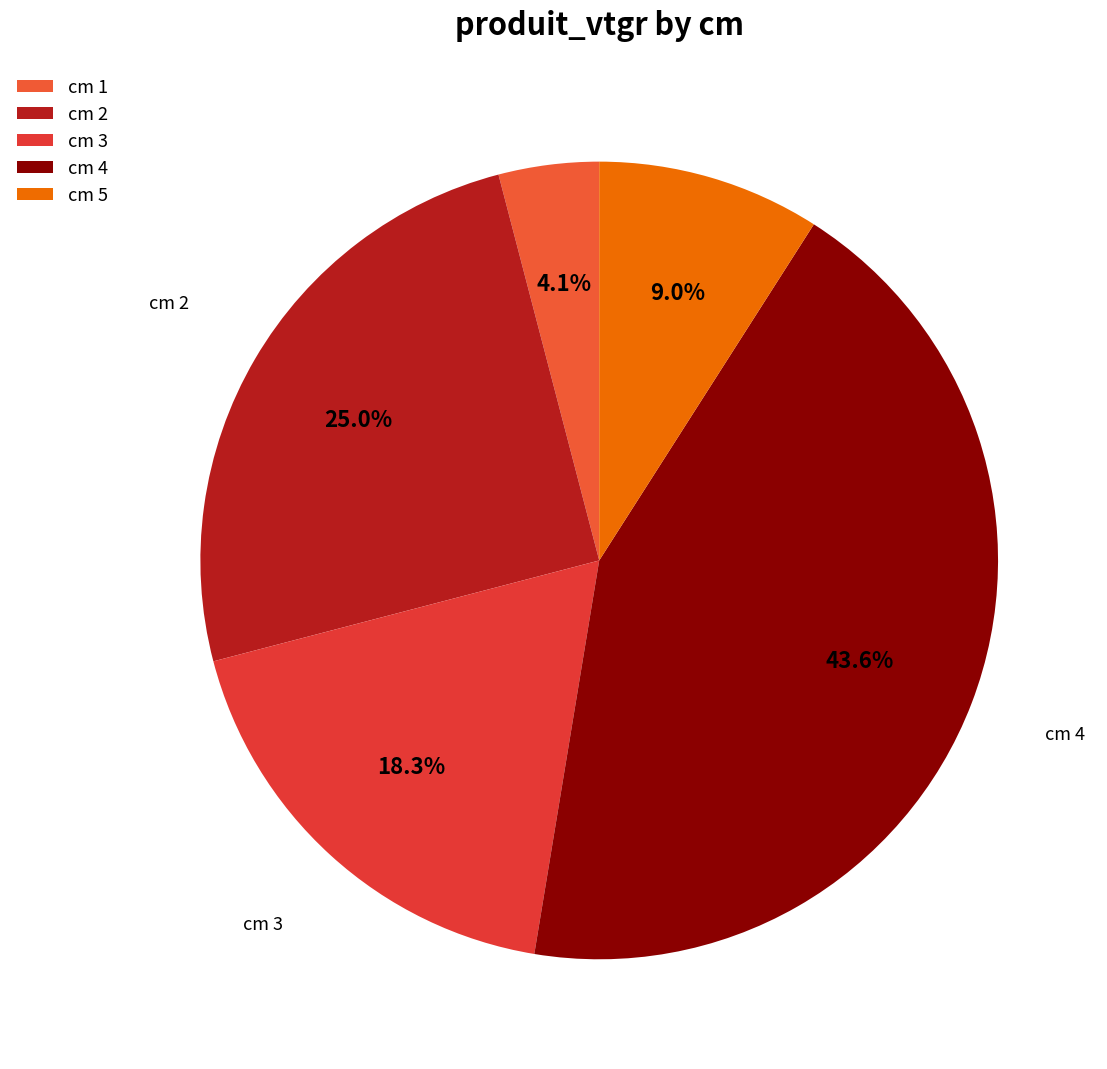

How many segments does this pie chart have?

5